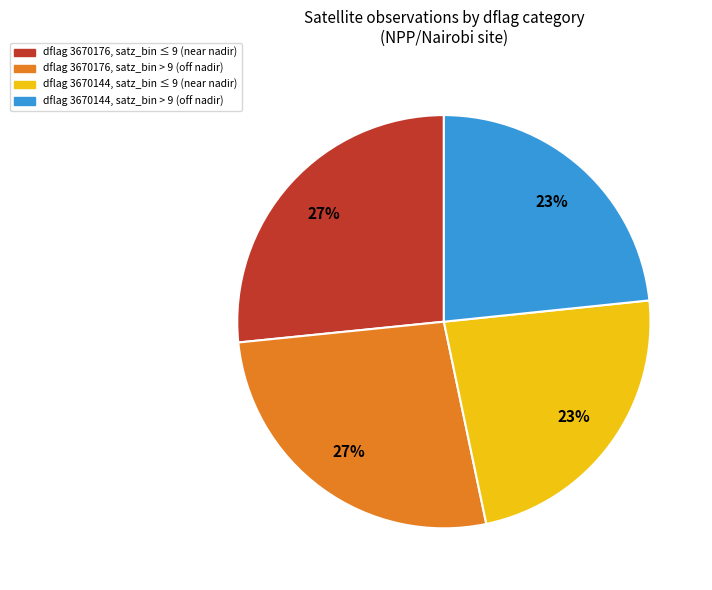

To the nearest percent, what is the average slice percentage?

25%